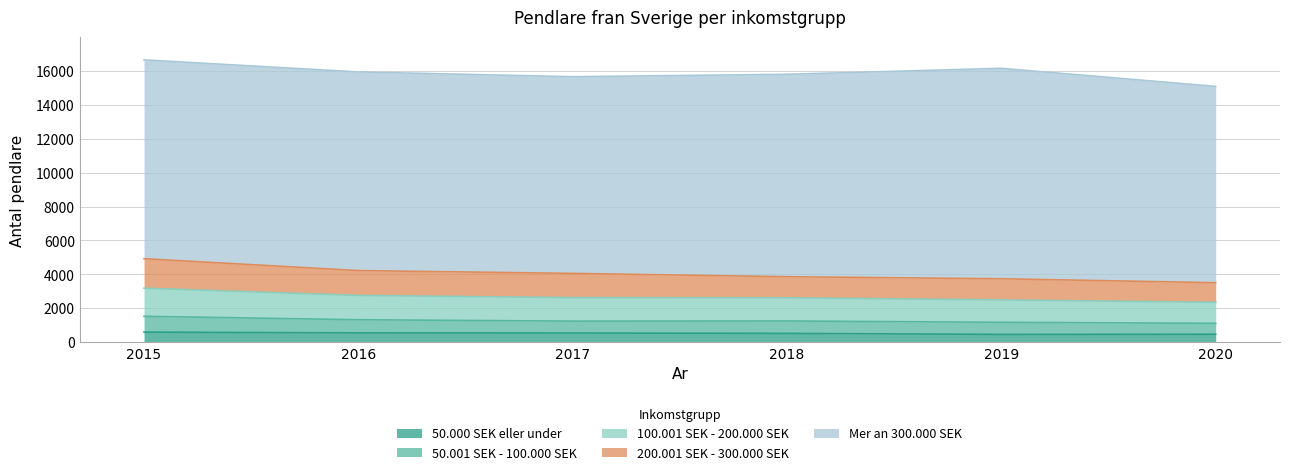

True or false: 50.000 SEK eller under and 50.001 SEK - 100.000 SEK cross at least once.

False